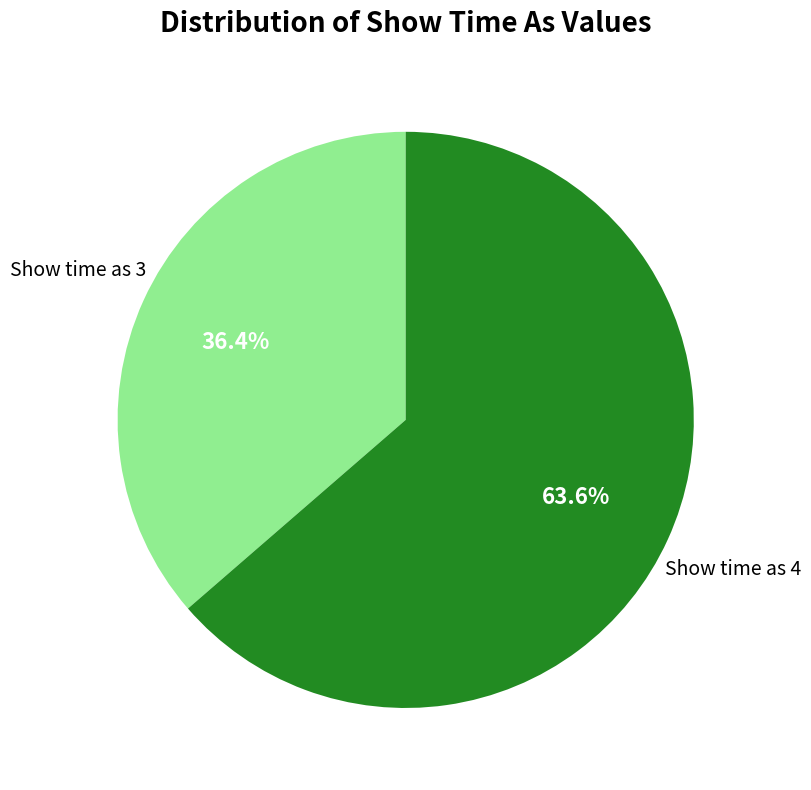

Does any single category account for the majority?

Yes